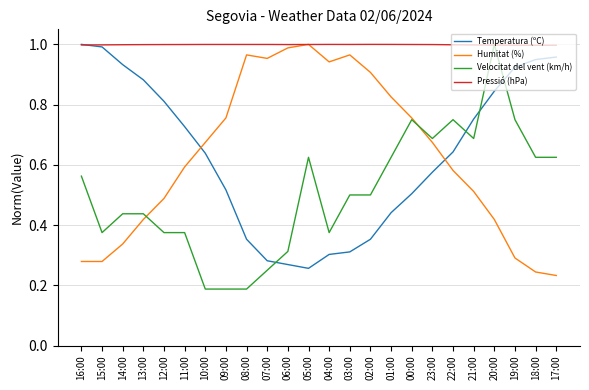

At which label does Velocitat del vent (km/h) reach its peak?

20:00